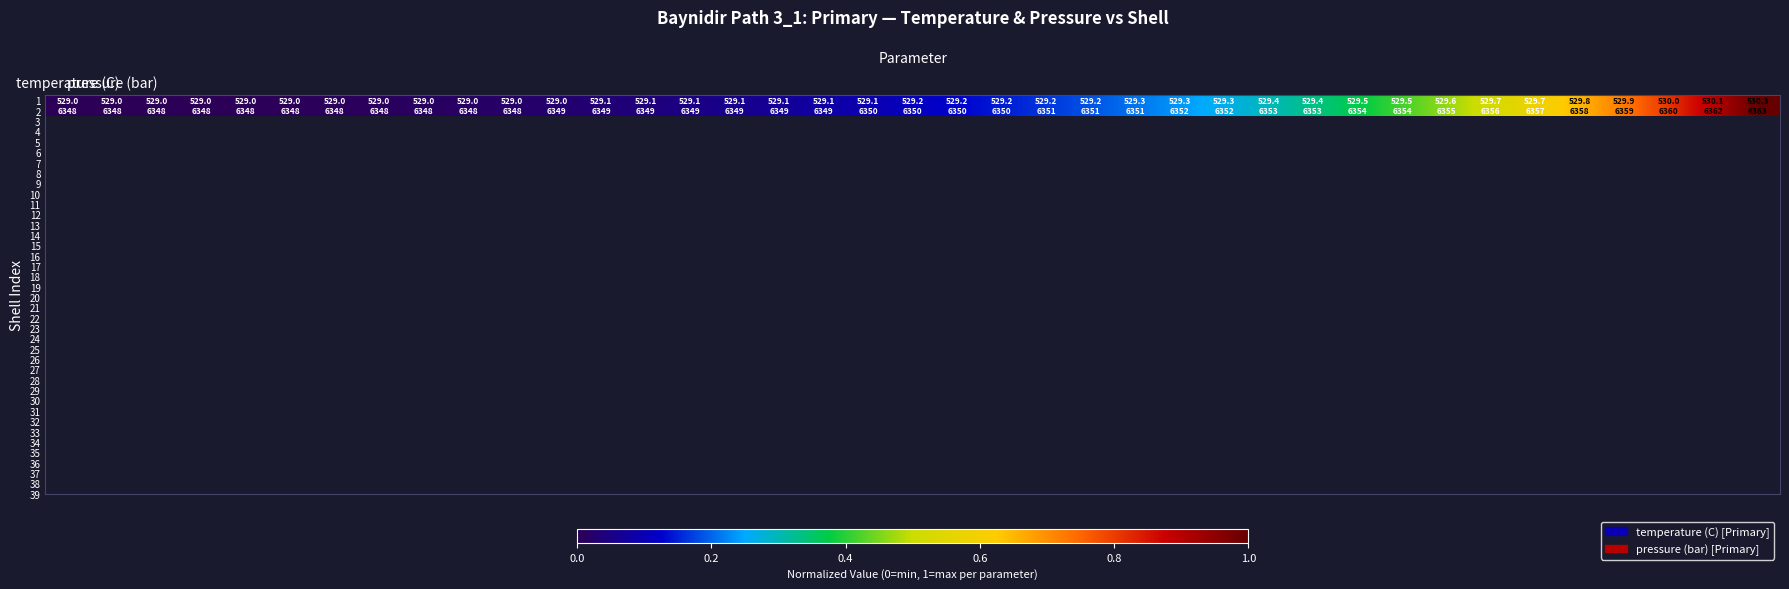

At how many categories does at least one series exceed 3522?

39